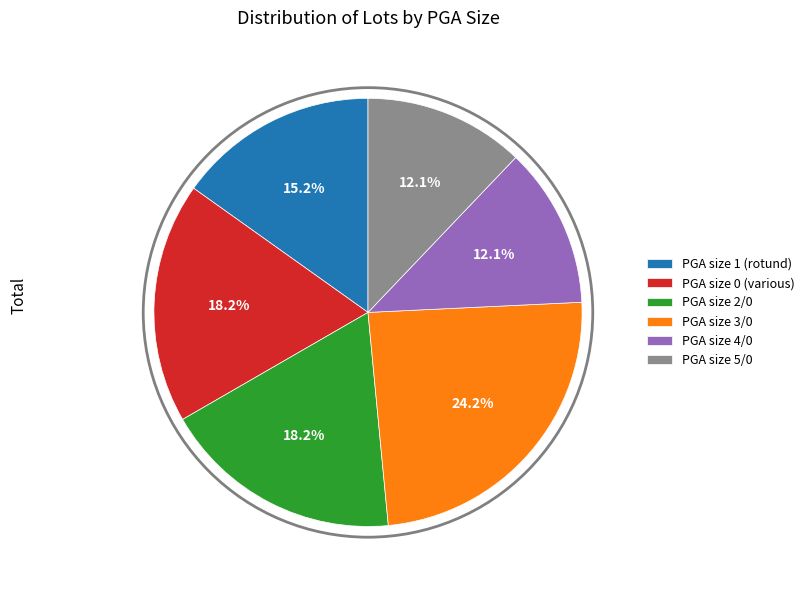

Is PGA size 1 (rotund) the majority of the pie?

No